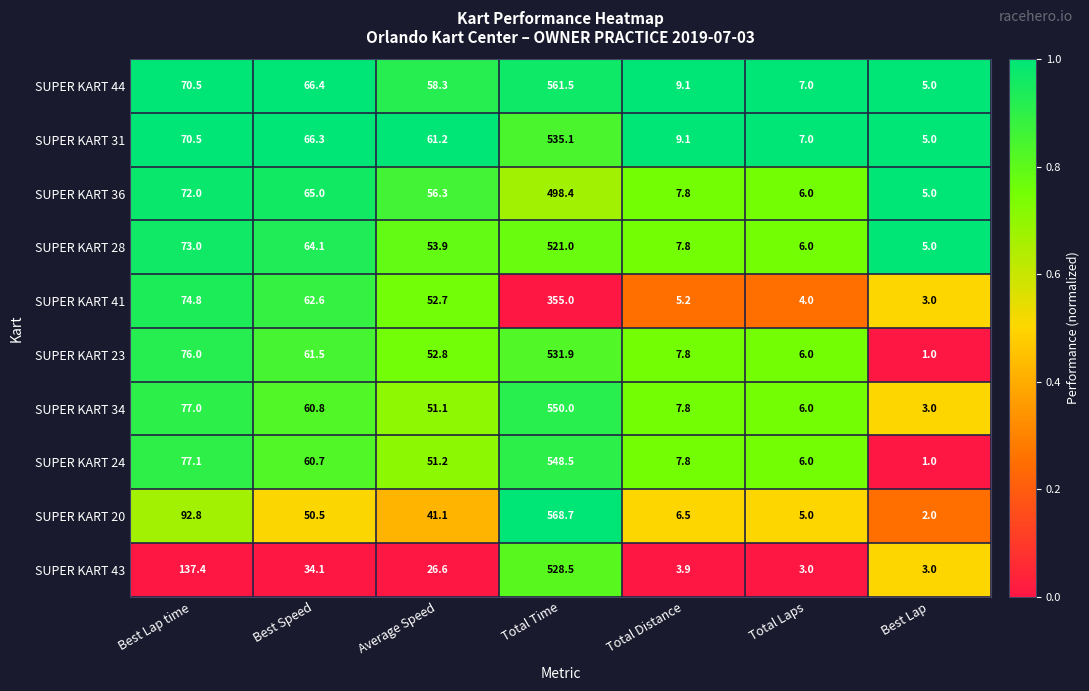

At which label does SUPER KART 28 first exceed 53?

Best Lap time